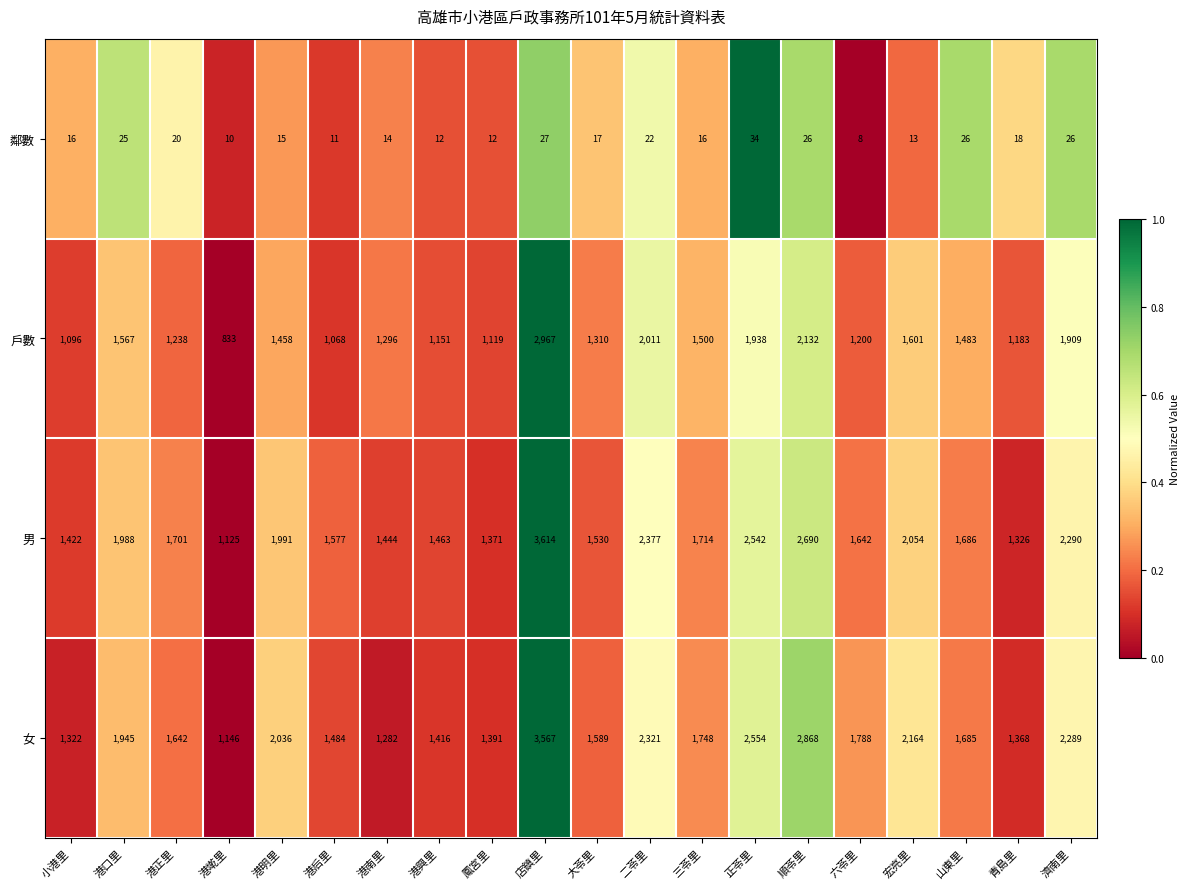

List the series in order of their peak value, lowest first.

鄰數, 戶數, 女, 男